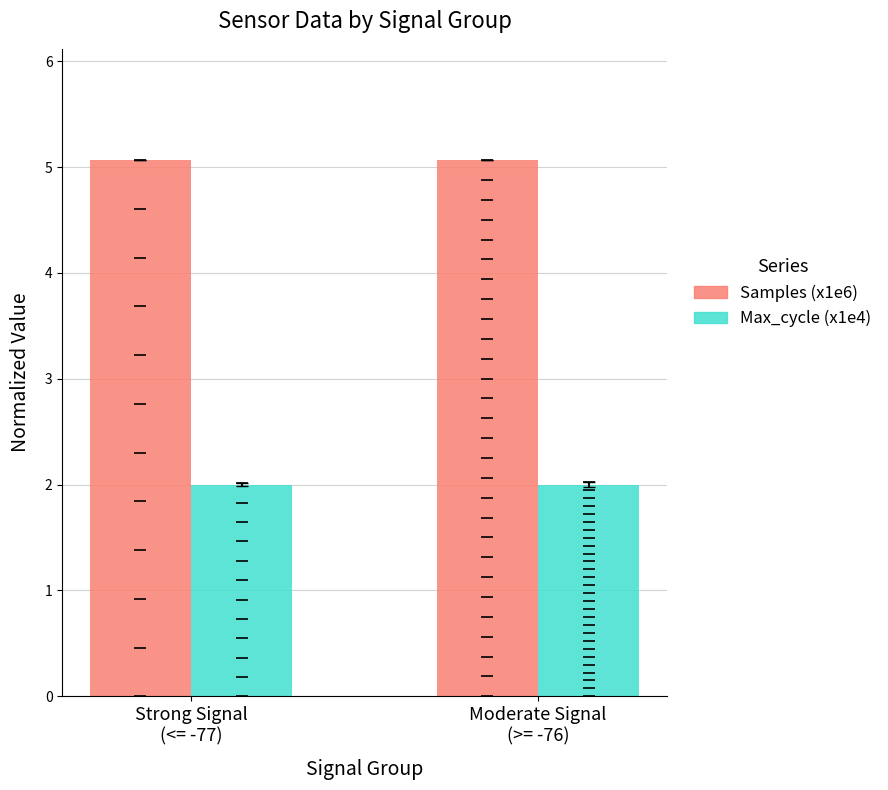

At how many categories does at least one series exceed 2?

2